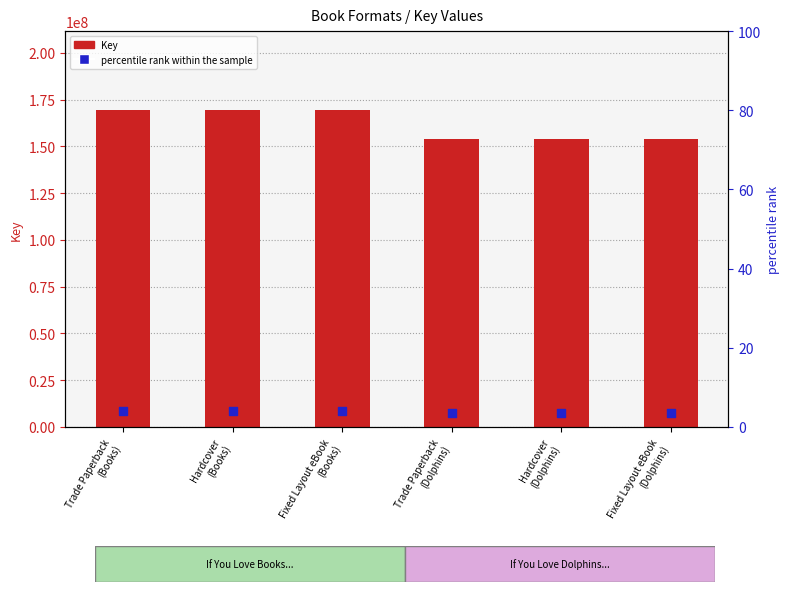

Which series reaches the maximum Y coordinate?

Key